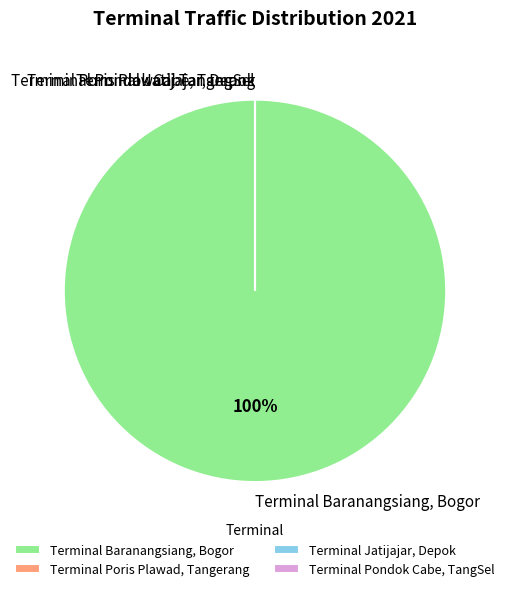

To the nearest percent, what is the difference between the largest and smallest slice percentages?

100%